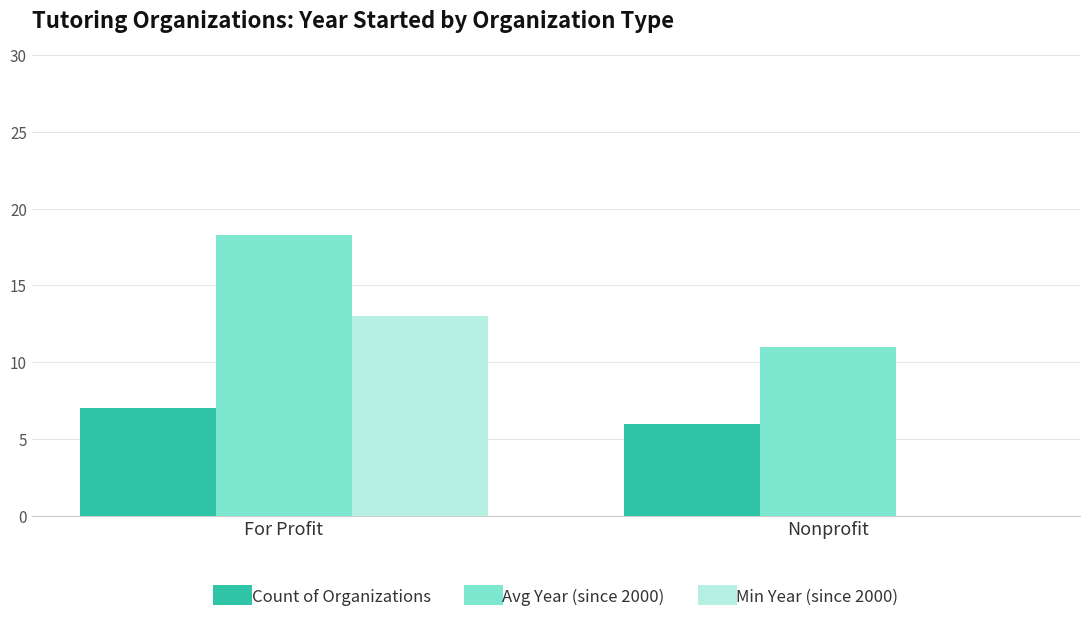

What position from the left is Nonprofit?

2